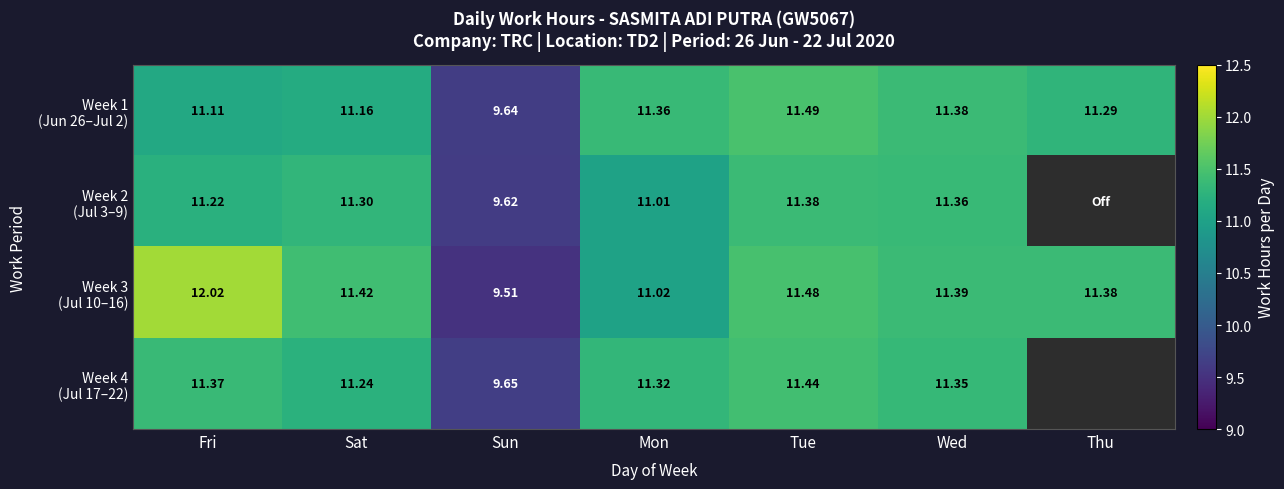

Where does the Week 4 (Jul 17–22) series first go above 11?

Fri